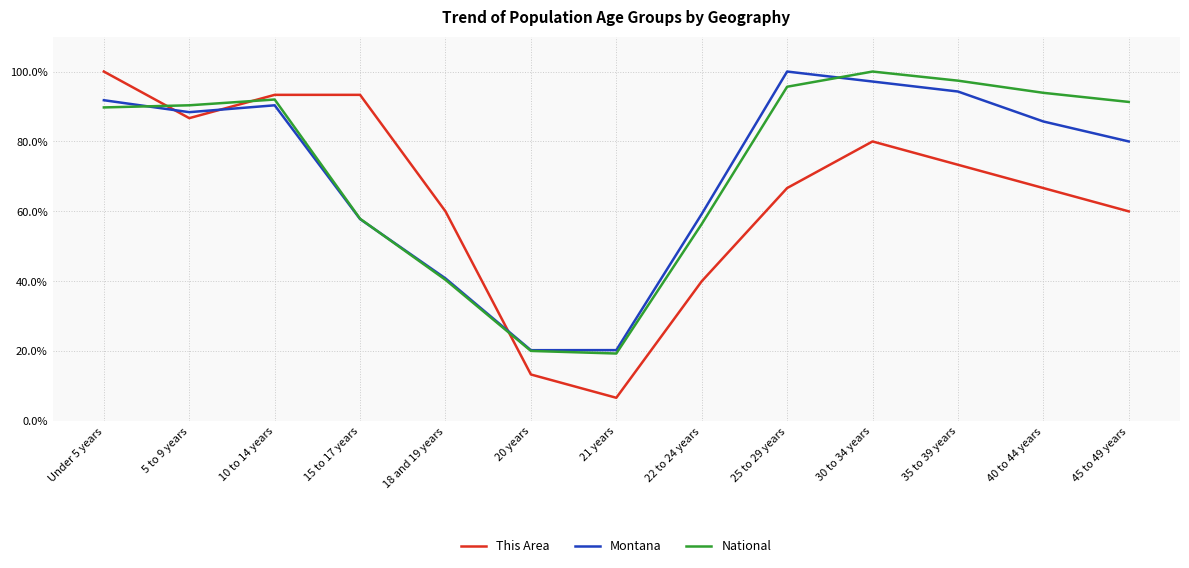

Reading left to right, extract all data points from this chart.

This Area: Under 5 years=100.0	5 to 9 years=86.7	10 to 14 years=93.3	15 to 17 years=93.3	18 and 19 years=60.0	20 years=13.3	21 years=6.7	22 to 24 years=40.0	25 to 29 years=66.7	30 to 34 years=80.0	35 to 39 years=73.3	40 to 44 years=66.7	45 to 49 years=60.0
Montana: Under 5 years=91.8	5 to 9 years=88.4	10 to 14 years=90.3	15 to 17 years=57.8	18 and 19 years=40.8	20 years=20.3	21 years=20.3	22 to 24 years=59.2	25 to 29 years=100.0	30 to 34 years=97.1	35 to 39 years=94.3	40 to 44 years=85.7	45 to 49 years=80.0
National: Under 5 years=89.7	5 to 9 years=90.3	10 to 14 years=92.0	15 to 17 years=57.9	18 and 19 years=40.4	20 years=20.1	21 years=19.3	22 to 24 years=56.4	25 to 29 years=95.7	30 to 34 years=100.0	35 to 39 years=97.4	40 to 44 years=93.9	45 to 49 years=91.3